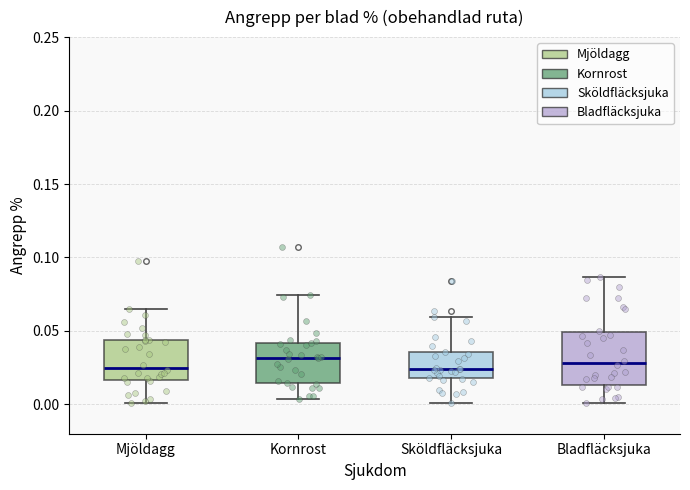

Reading left to right, transcribe this box plot: for each box, give where its median line is, the range the box spans, and where its two whiskers end, as read against the y-axis. The values are not printed on the chart, so give them approximately, as read against the axis.

Mjöldagg: median 0.025, box 0.015 to 0.045, whiskers 0.000 to 0.065
Kornrost: median 0.030, box 0.015 to 0.040, whiskers 0.005 to 0.075
Sköldfläcksjuka: median 0.025, box 0.020 to 0.035, whiskers 0.000 to 0.060
Bladfläcksjuka: median 0.030, box 0.015 to 0.050, whiskers 0.000 to 0.085